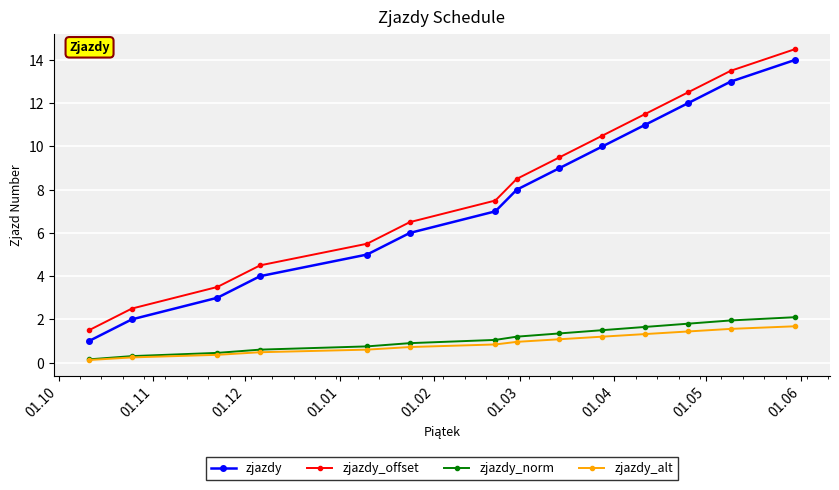

What is the greatest value displayed?

14.5